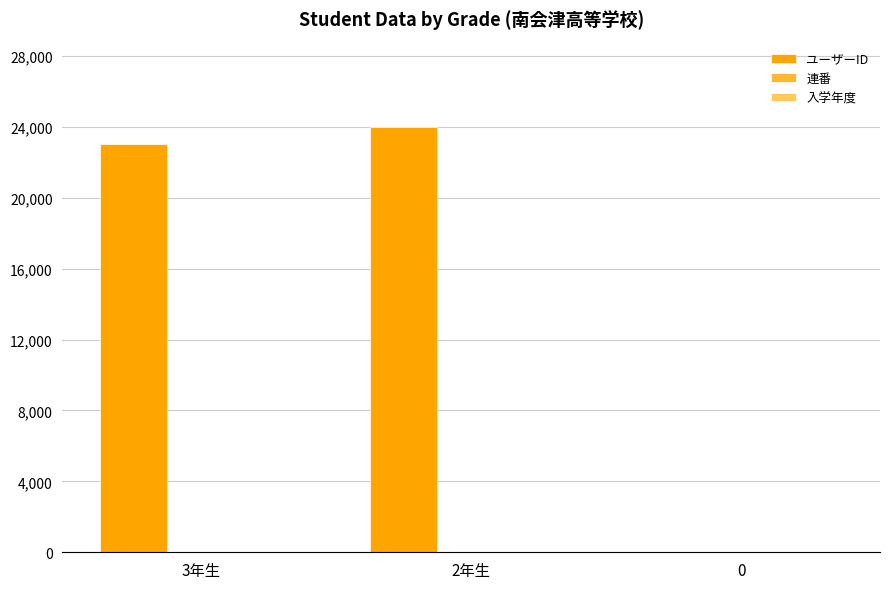

What is the total value across all series at 2年生?

24026